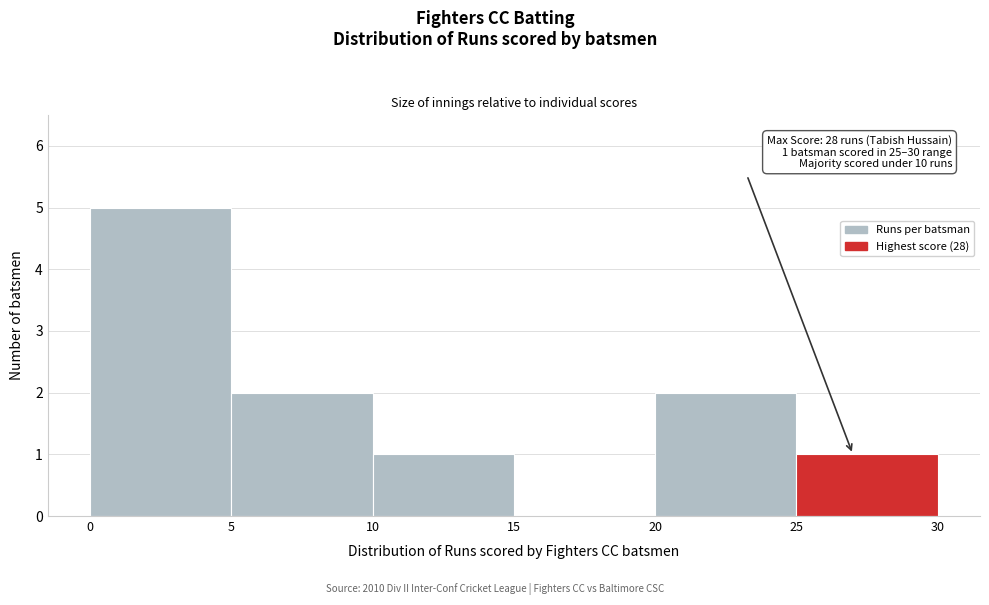

Over which range of the x-axis is the bar tallest?

0 to 5